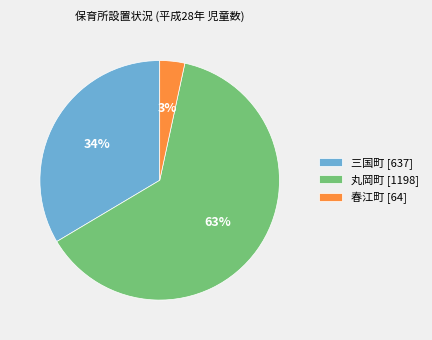

Does any single category account for the majority?

Yes